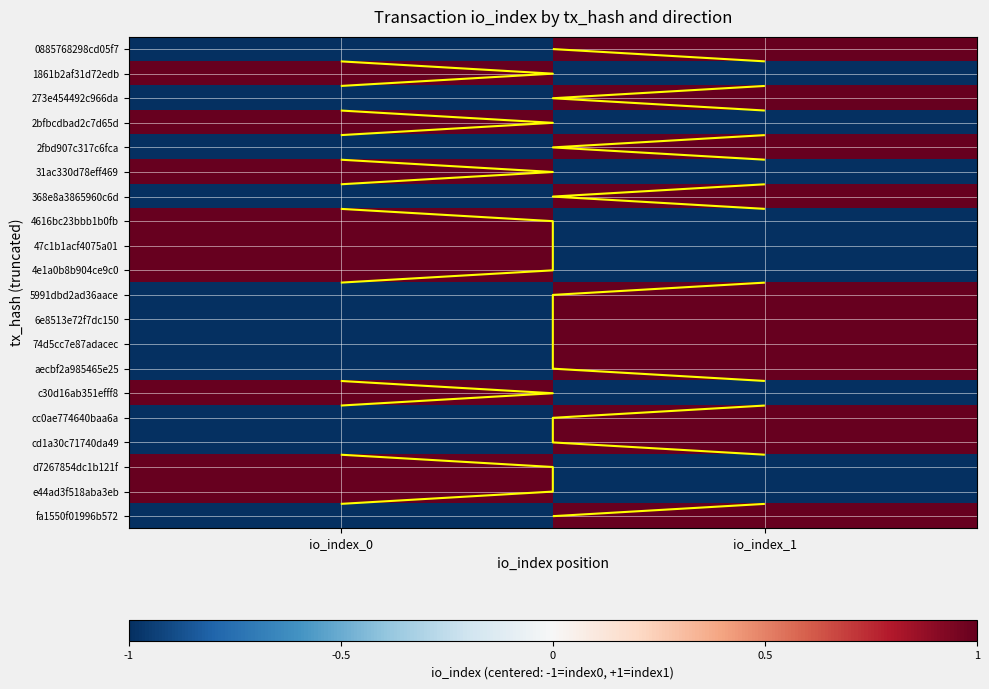

List the labels in order of 4e1a0b8b904ce9c0 value, smallest first.

io_index_1, io_index_0